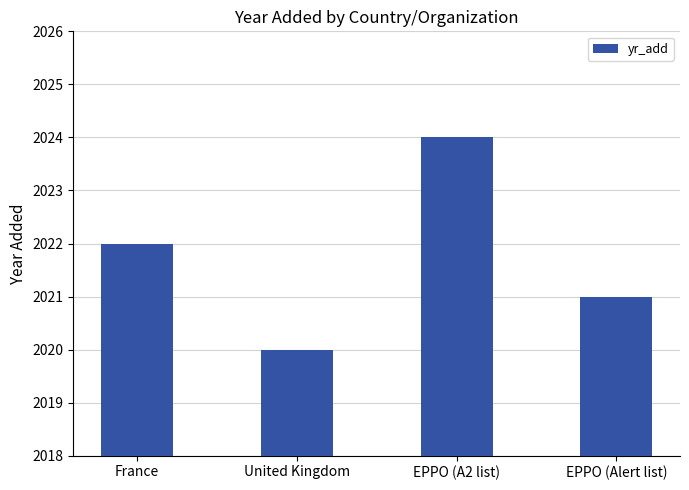

How many data points are less than 2022?

2